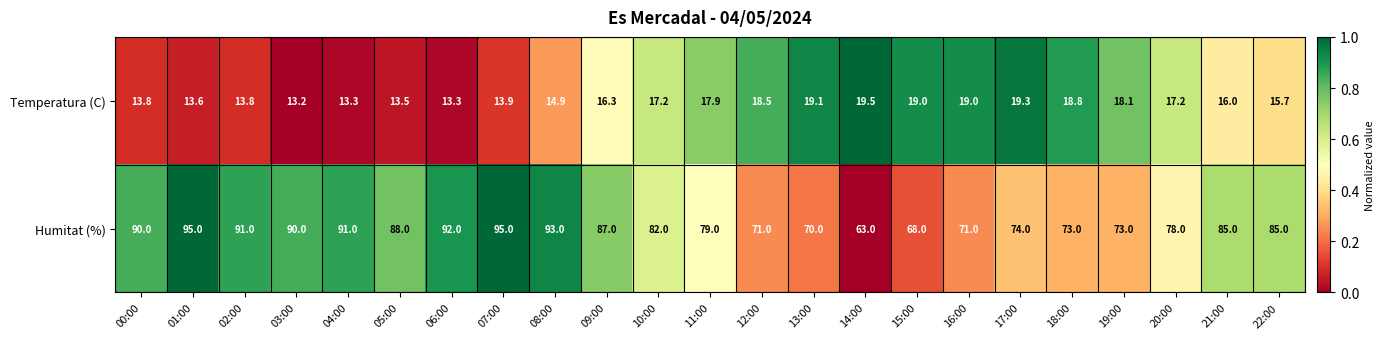

What is the difference between the maximum and minimum values in the Temperatura (C) series?

6.3